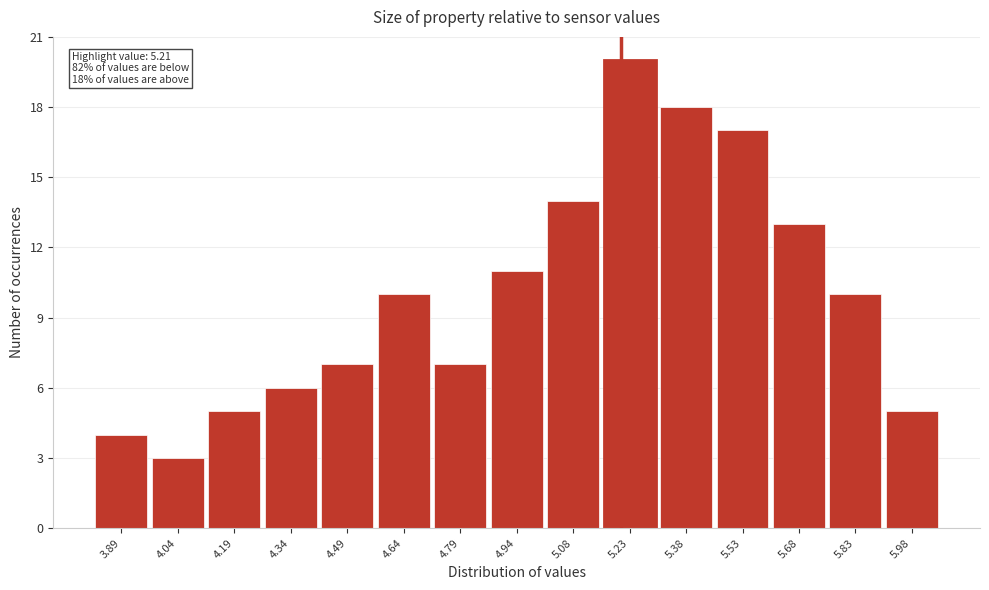

Which range on the x-axis has the tallest bar?

5.16 to 5.30